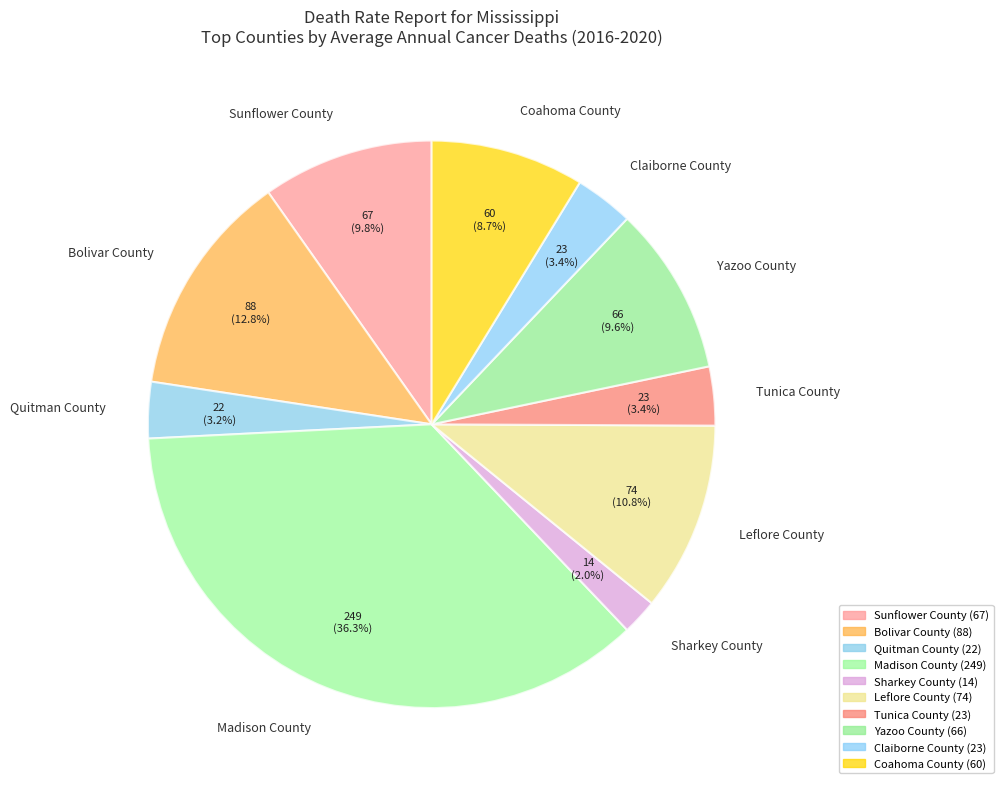

Does Yazoo County account for over 50% of the chart?

No